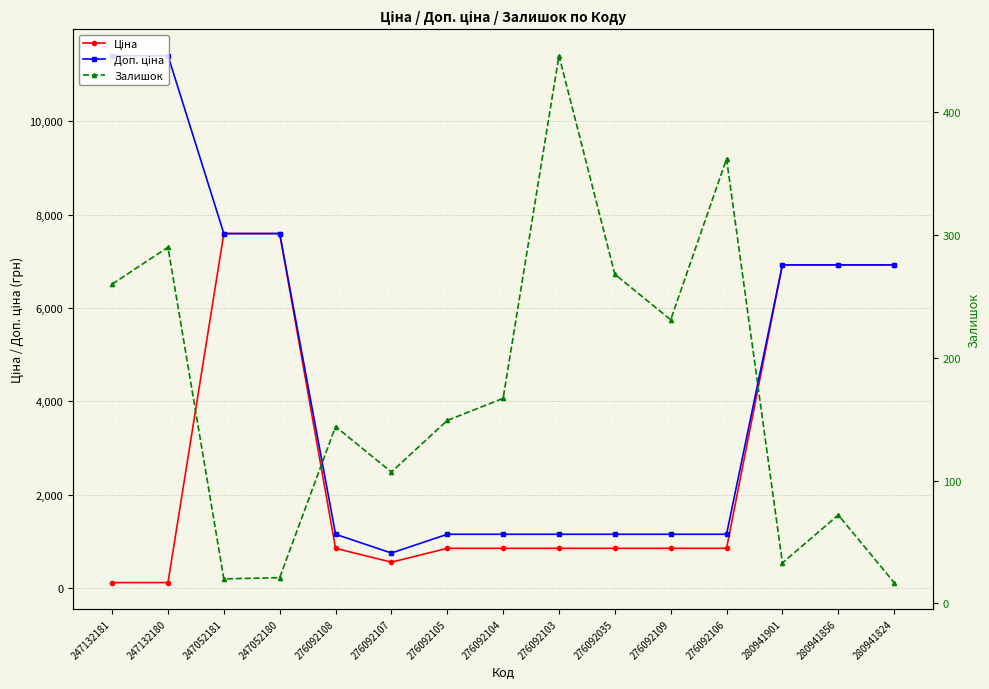

Is this an area chart (filled region under the line)?

No